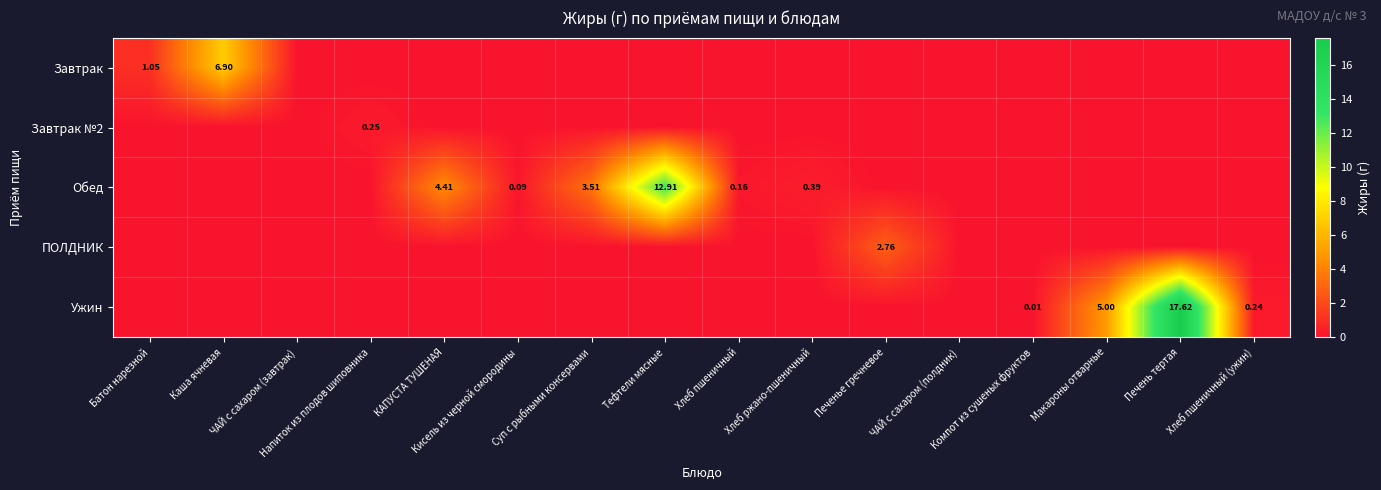

Is the value of Завтрак at ЧАЙ с сахаром (полдник) greater than the value of Ужин at Тефтели мясные?

No